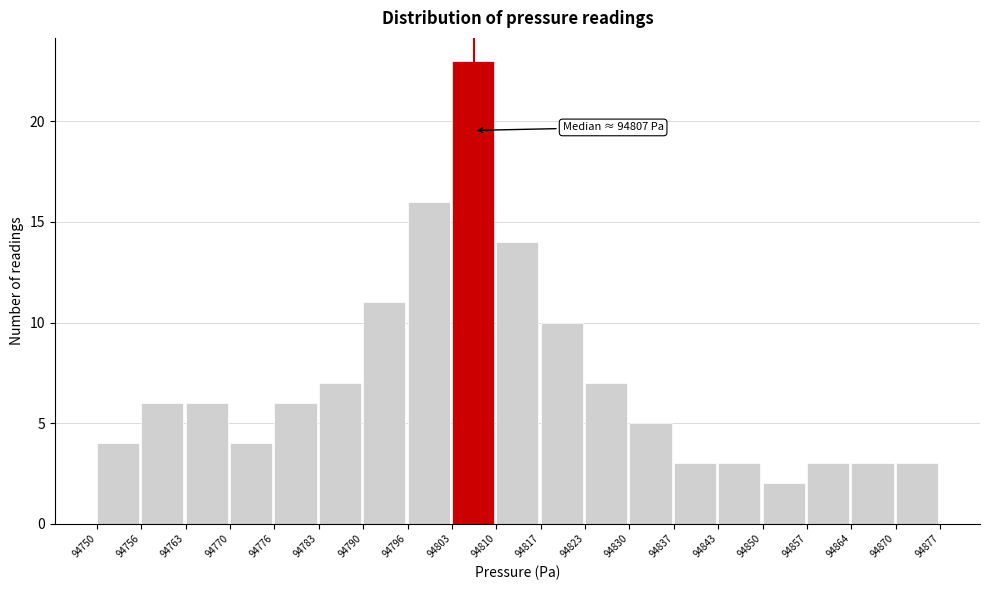

Which range on the x-axis has the tallest bar?

94803 to 94810